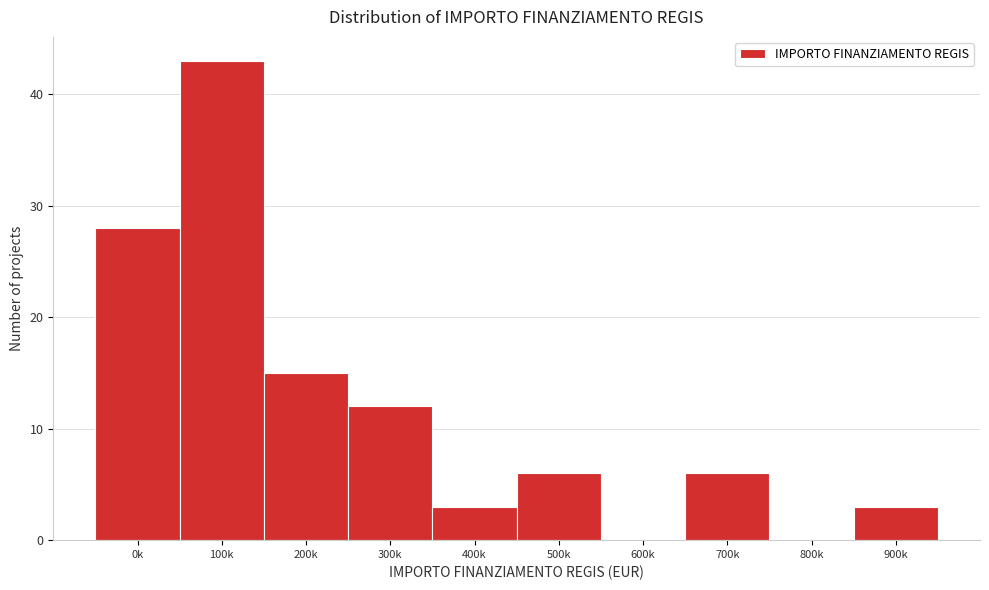

Reading right to left, what are all the values shown in this chart?

900k=3	800k=0	700k=6	600k=0	500k=6	400k=3	300k=12	200k=15	100k=43	0k=28